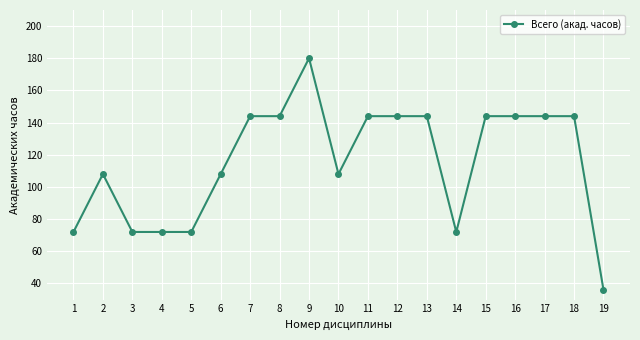

Where is the first local maximum?

2